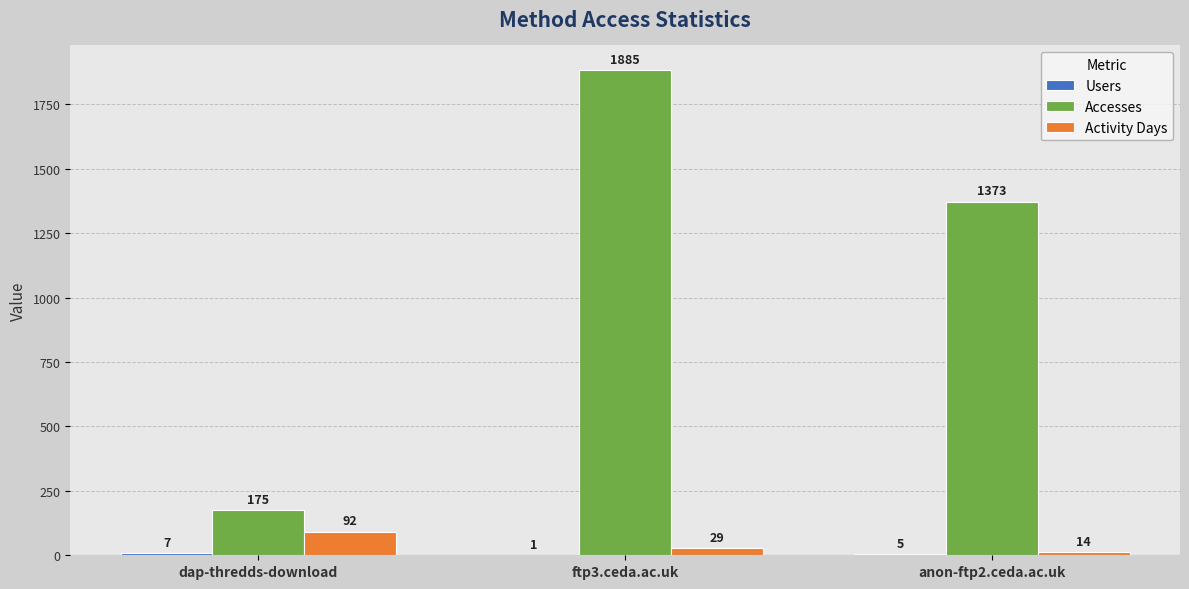

Are the bars grouped side by side (vs. stacked)?

Yes